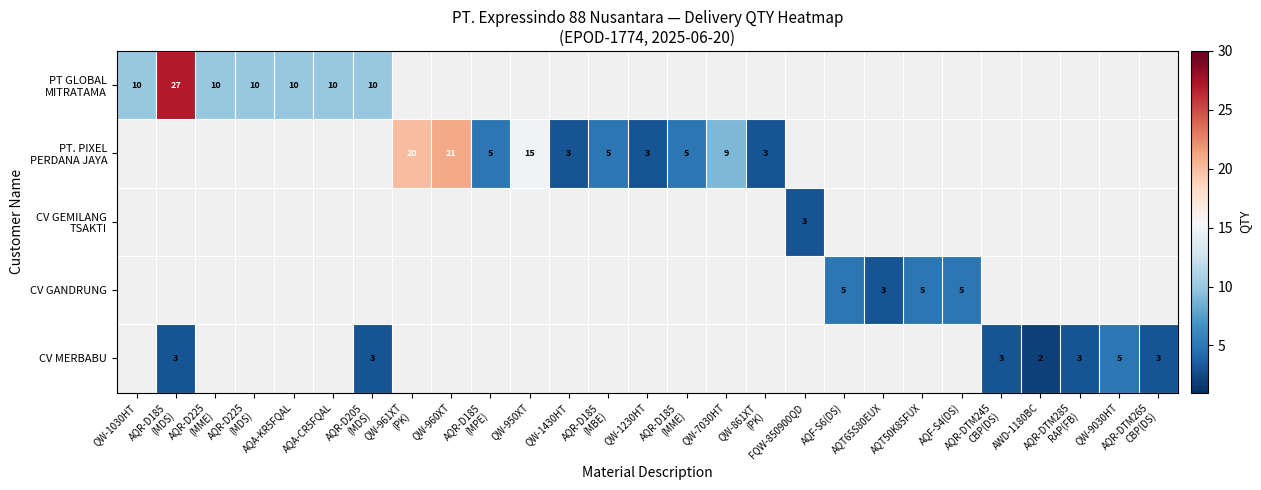

Is it true that CV GANDRUNG equals 7 at AQF-S6(DS)?

False